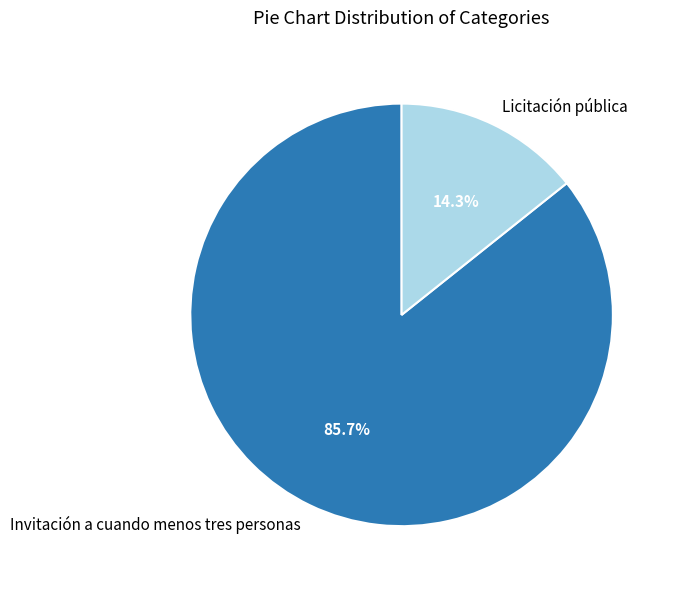

Between Invitación a cuando menos tres personas and Licitación pública, which is larger?

Invitación a cuando menos tres personas